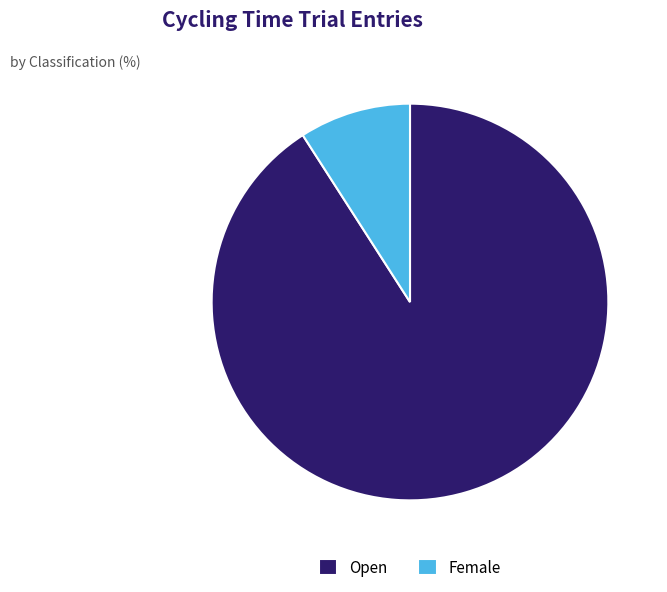

What is the ratio of the value at Open to the value at Female?

10.0